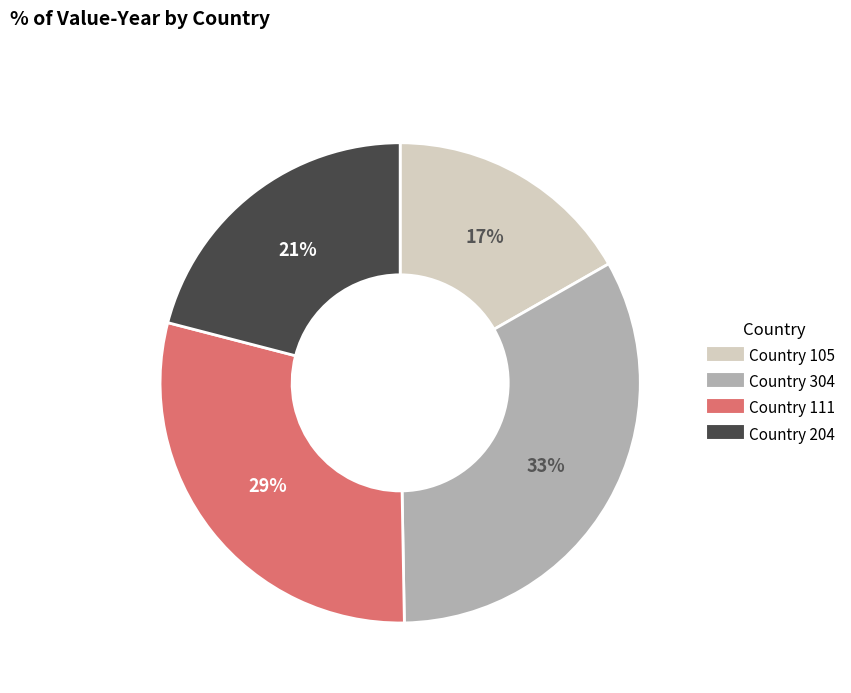

Approximately how many times larger is the value at Country 304 compared to Country 111?

1.1